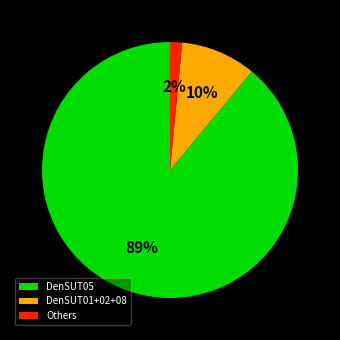

Count the number of slices in the pie.

3